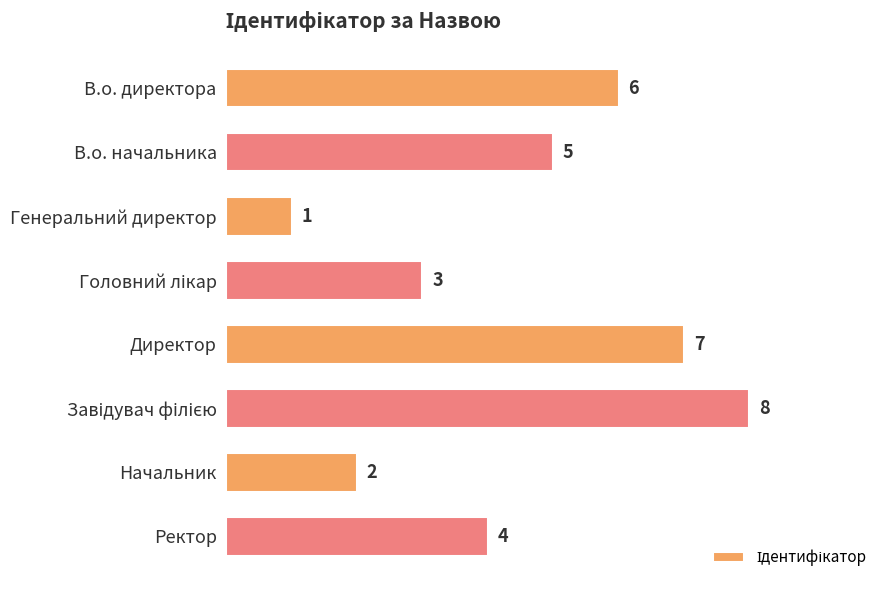

Reading top to bottom, extract all data points from this chart.

6	5	1	3	7	8	2	4